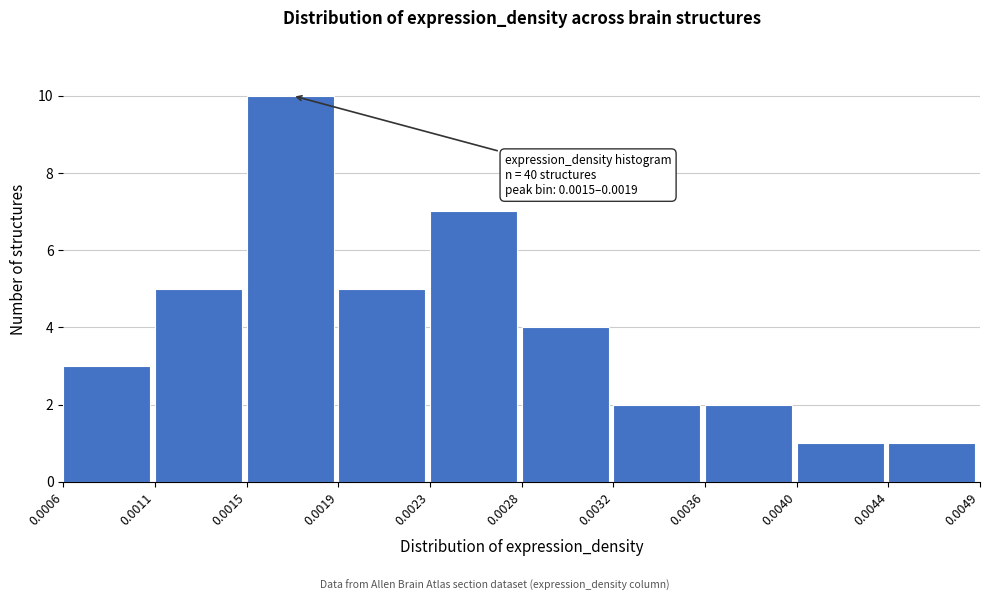

Reading left to right, extract all data points from this chart.

0.0006=3	0.0011=5	0.0015=10	0.0019=5	0.0023=7	0.0028=4	0.0032=2	0.0036=2	0.0040=1	0.0044=1